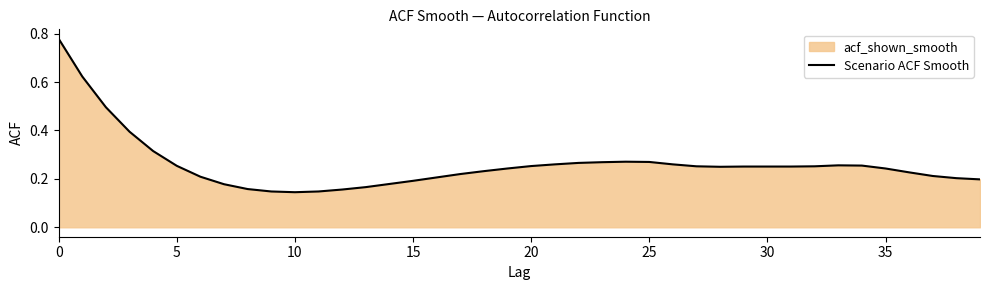

Does the chart have visible grid lines?

No